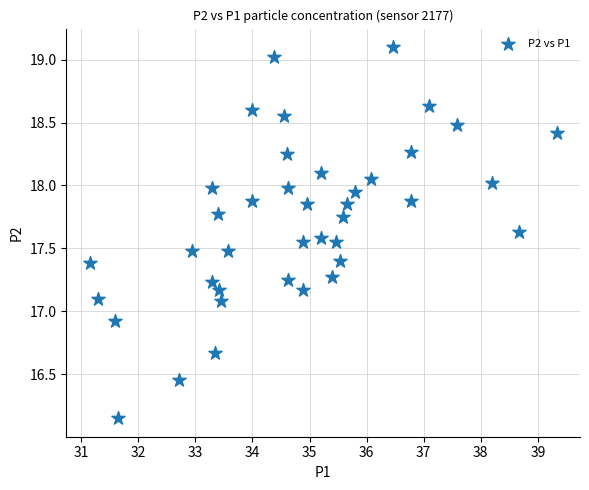

What is the range of X values (max minus min)?

8.2